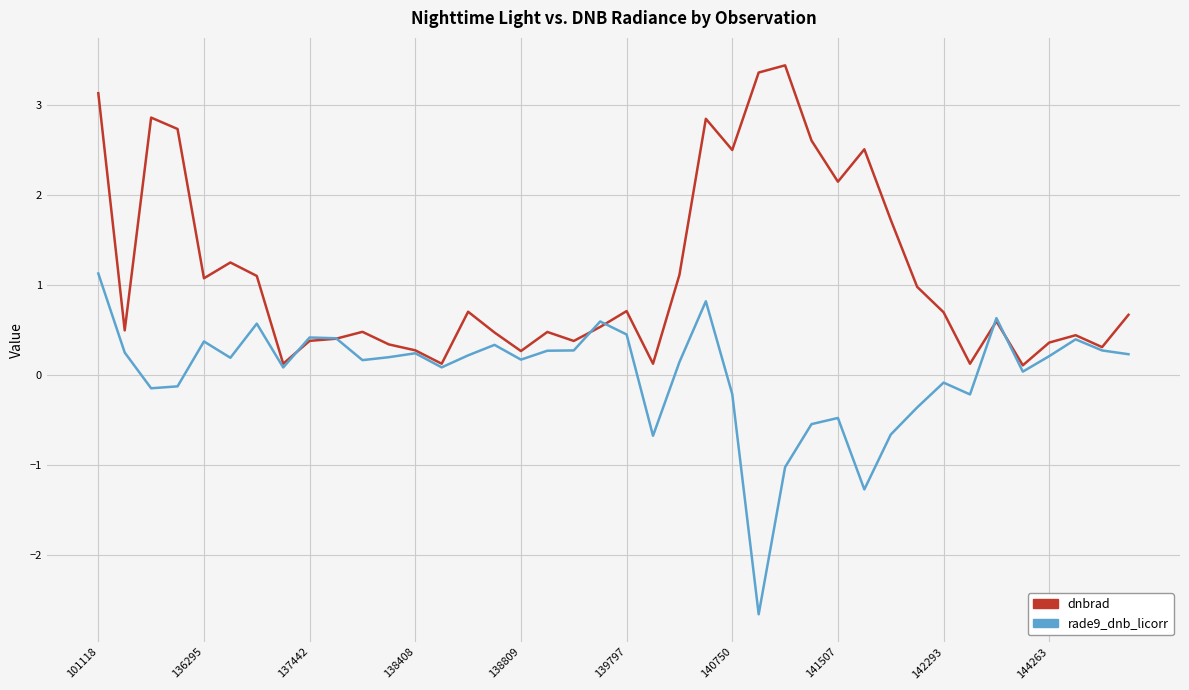

Rank the series by their average value, from lowest to highest.

rade9_dnb_licorr, dnbrad